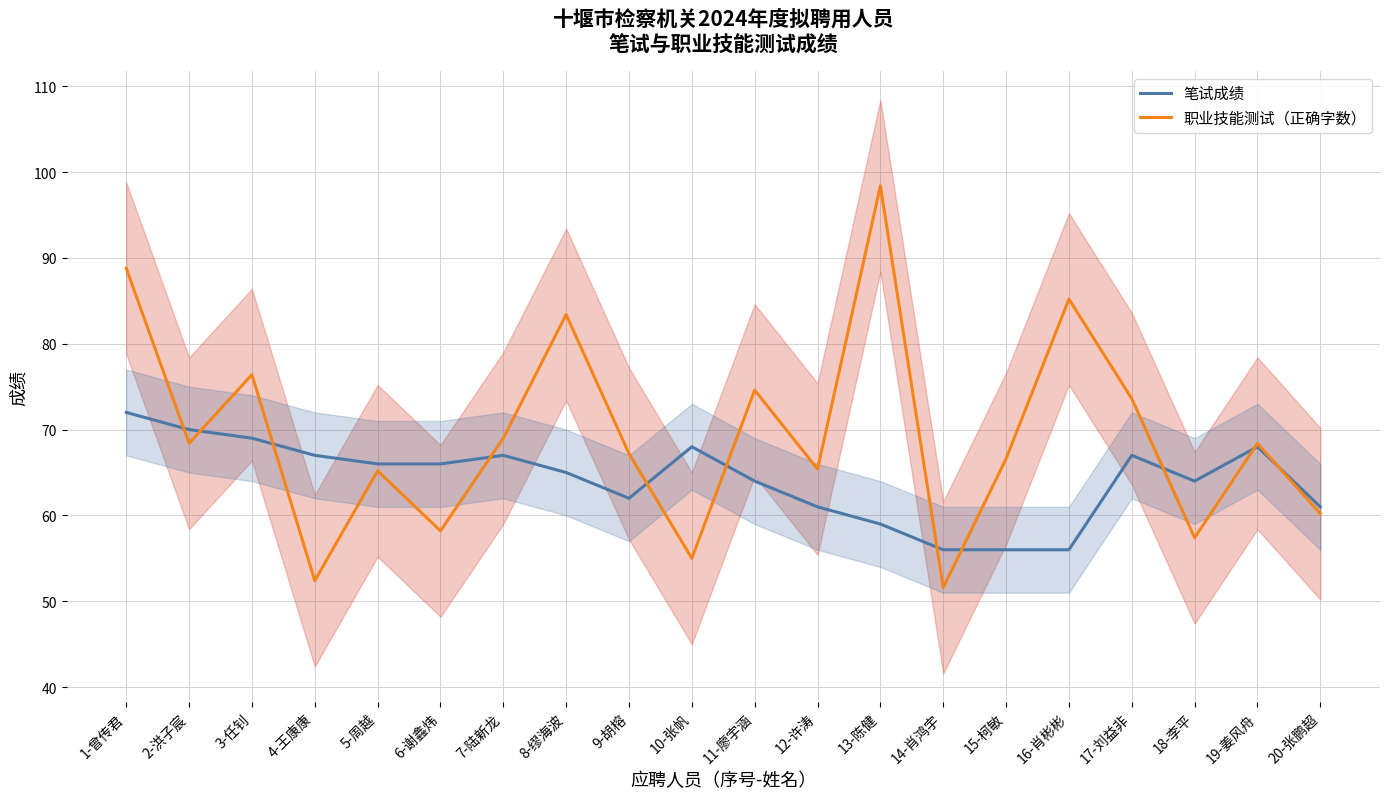

Reading left to right, list all the values displayed in this chart.

笔试成绩: 72.0	70.0	69.0	67.0	66.0	66.0	67.0	65.0	62.0	68.0	64.0	61.0	59.0	56.0	56.0	56.0	67.0	64.0	68.0	61.0
职业技能测试（正确字数）: 88.8	68.4	76.4	52.4	65.2	58.2	69.0	83.4	67.2	55.0	74.6	65.4	98.4	51.6	66.6	85.2	73.6	57.4	68.4	60.2